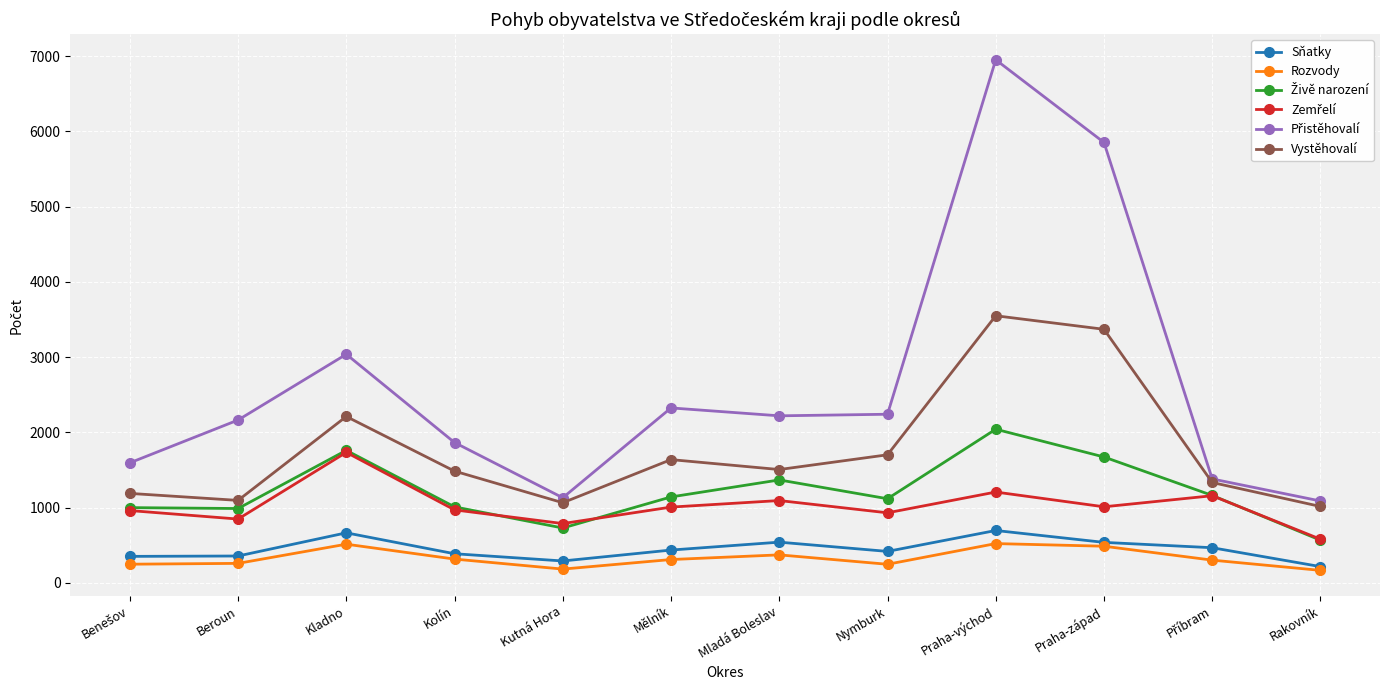

What is the spread (max minus min) of values at Praha-východ?

6430